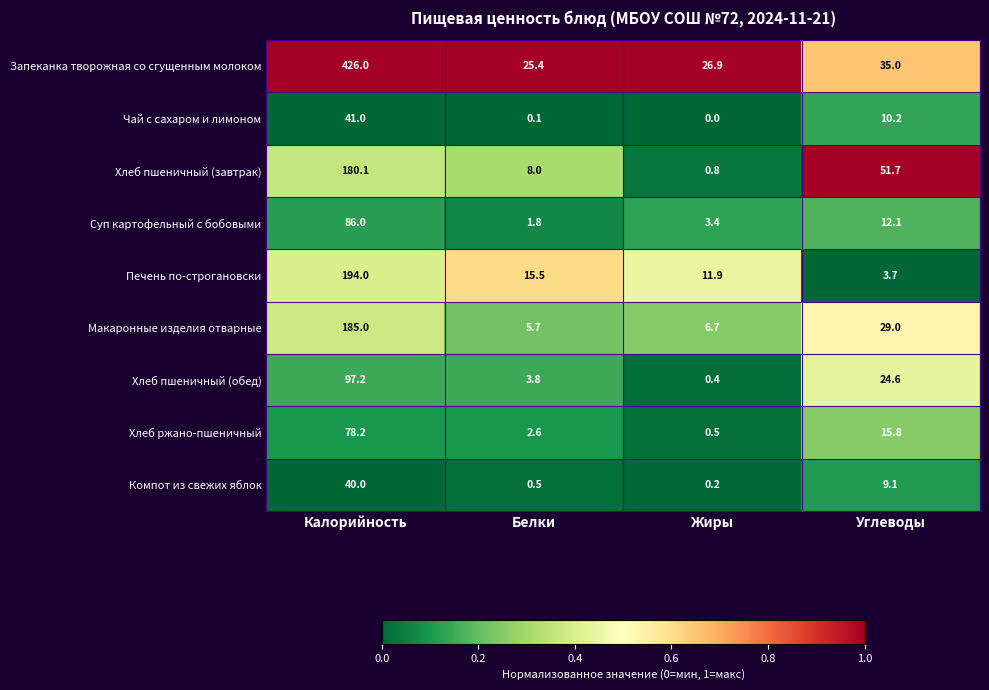

Is the value of Компот из свежих яблок at Углеводы greater than the value of Печень по-строгановски at Белки?

No